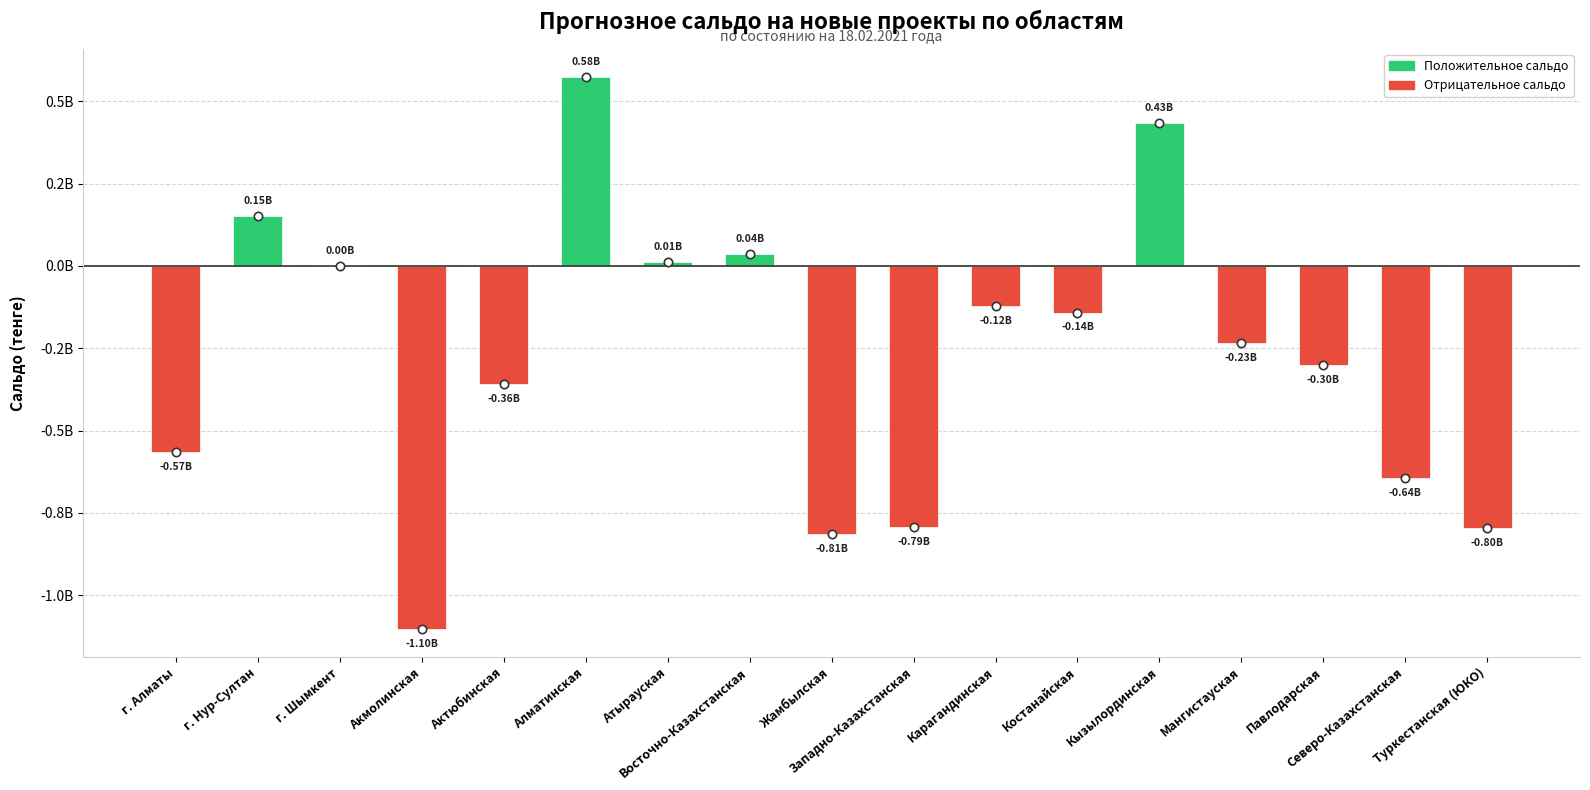

What is the sum of all values?

-4665463888.0